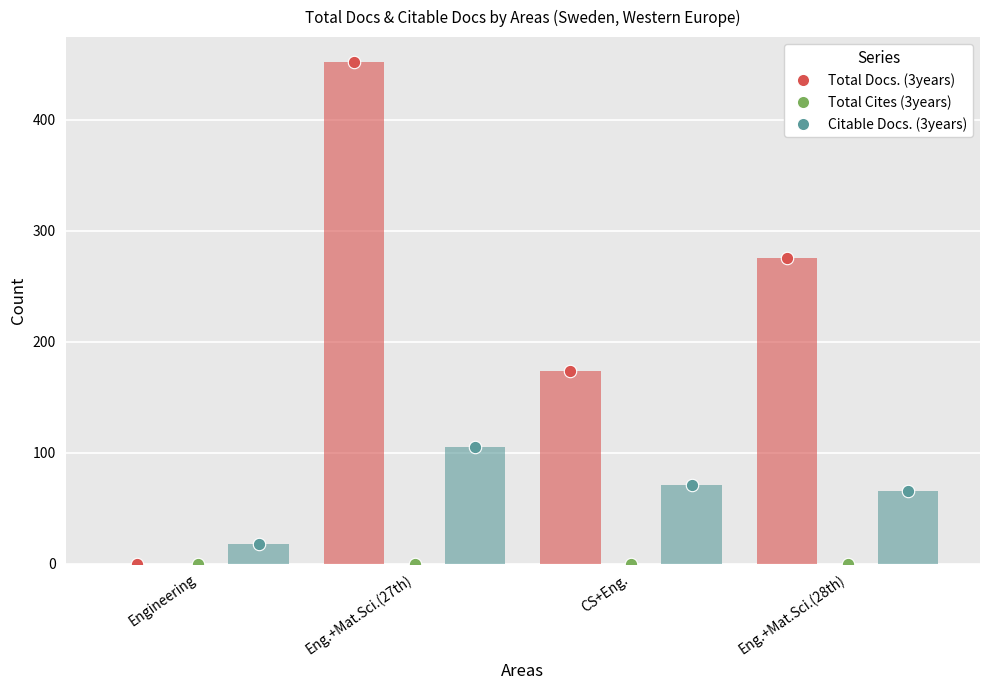

Which series reaches the minimum Y coordinate?

Total Docs. (3years)